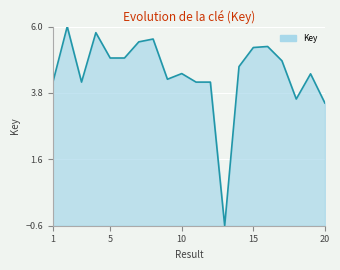

What is the greatest value displayed?

6.0